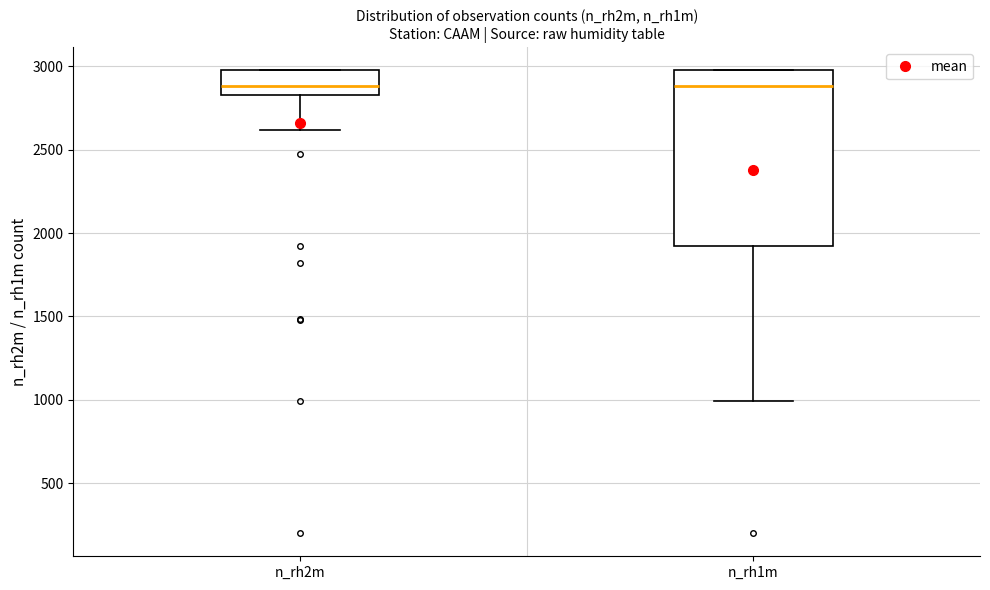

Reading left to right, transcribe this box plot: for each box, give where its median line is, the range the box spans, and where its two whiskers end, as read against the y-axis. The values are not printed on the chart, so give them approximately, as read against the axis.

n_rh2m: median 2900, box 2850 to 3000, whiskers 2600 to 3000
n_rh1m: median 2900, box 1900 to 3000, whiskers 1000 to 3000